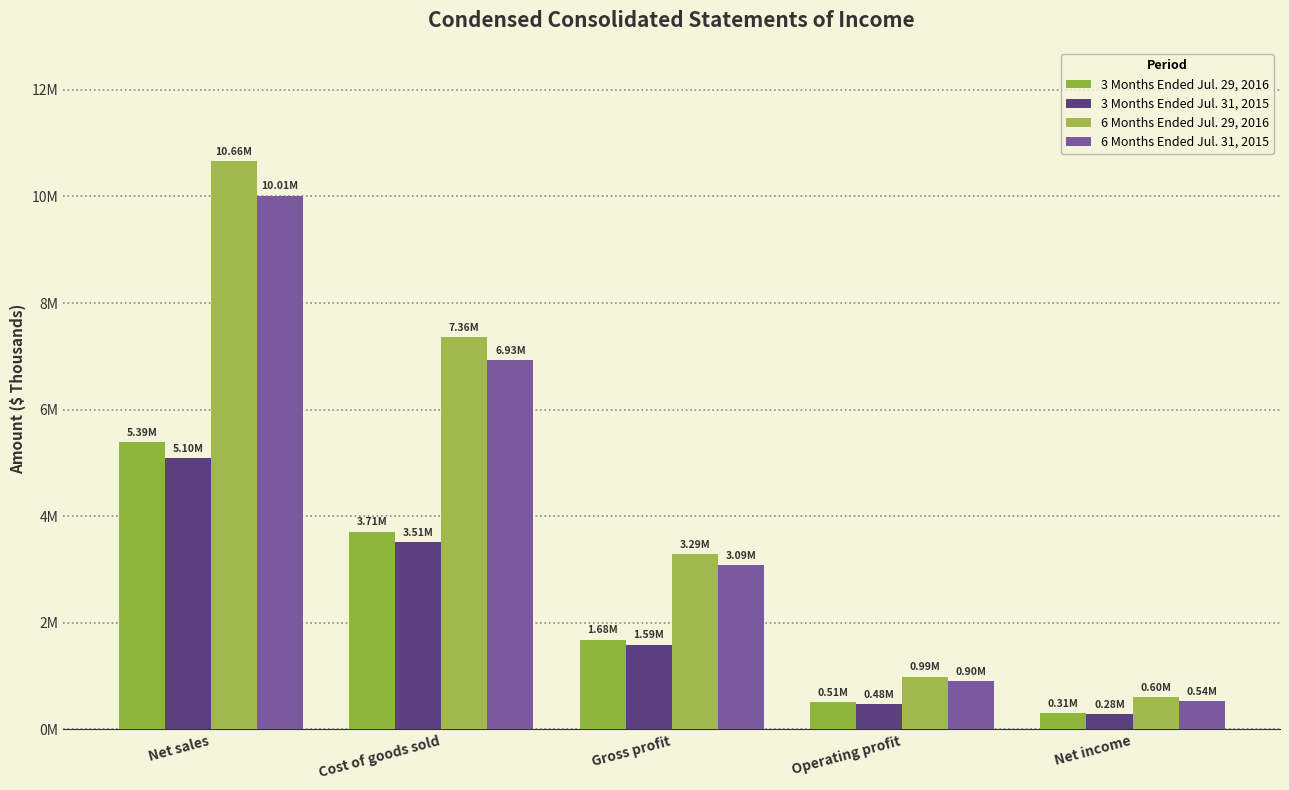

Does the chart contain stacked bars?

No